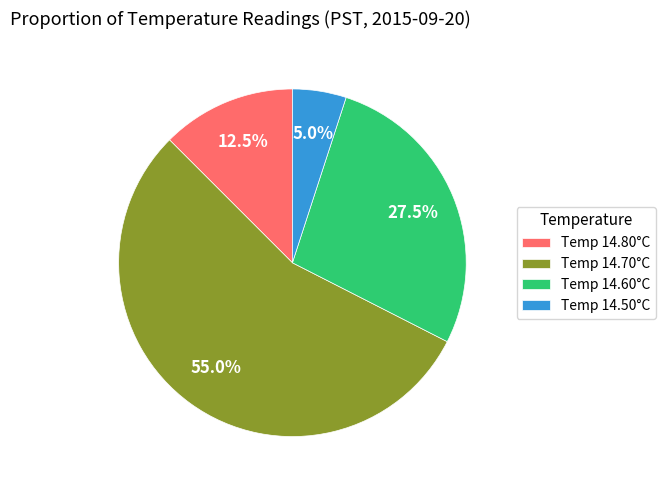

Rank the categories by value from highest to lowest.

Temp 14.70°C, Temp 14.60°C, Temp 14.80°C, Temp 14.50°C